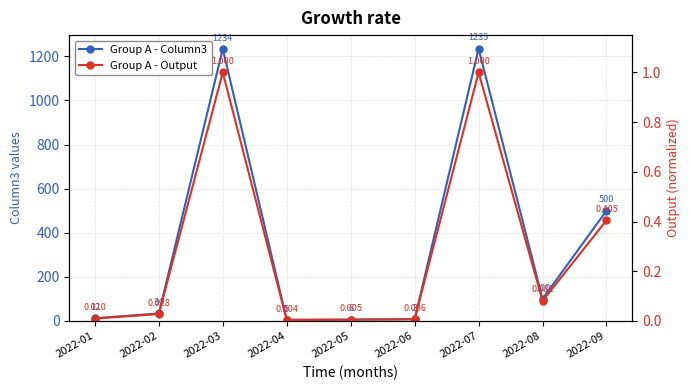

What is the difference between the maximum and second lowest values in the Group A - Column3 series?

1229.0